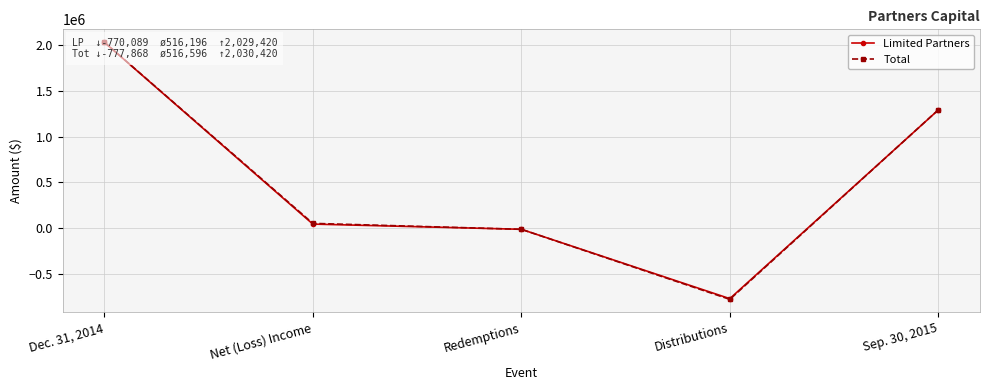

What is the highest value of the Limited Partners series?

2029420